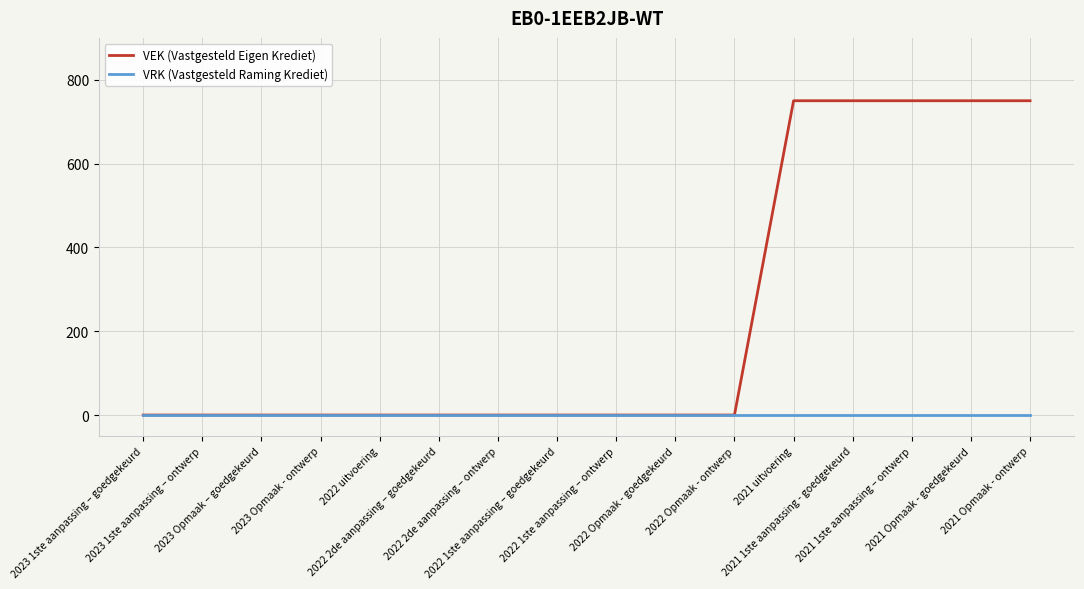

Does the chart display data point markers on the line(s)?

No